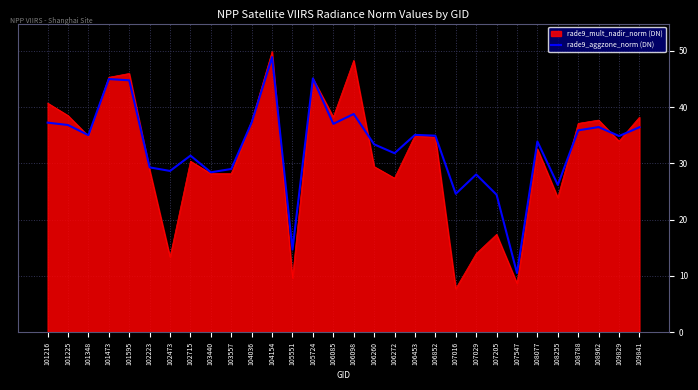

What is the smallest value displayed?

7.7